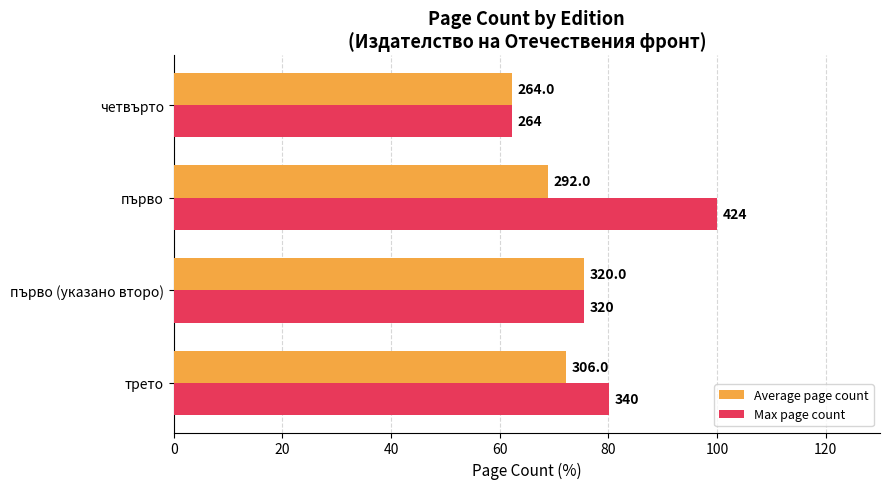

What is the difference between the maximum and minimum values in the Max page count series?

37.7